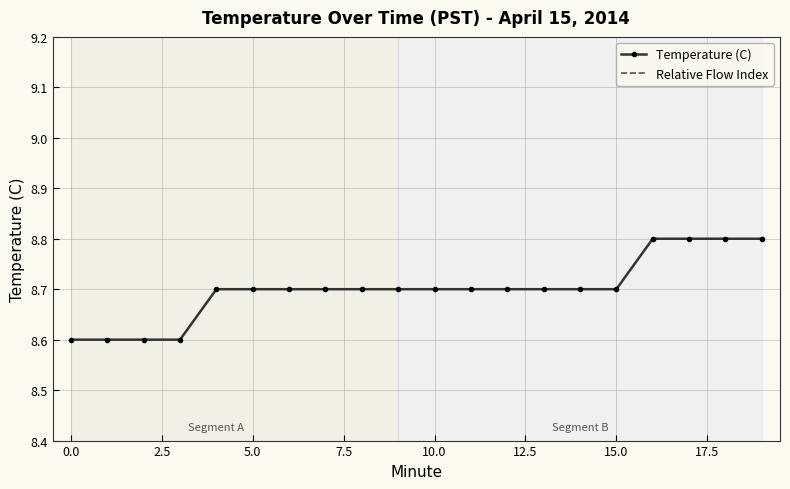

True or false: Relative Flow Index and Temperature (C) cross at least once.

False